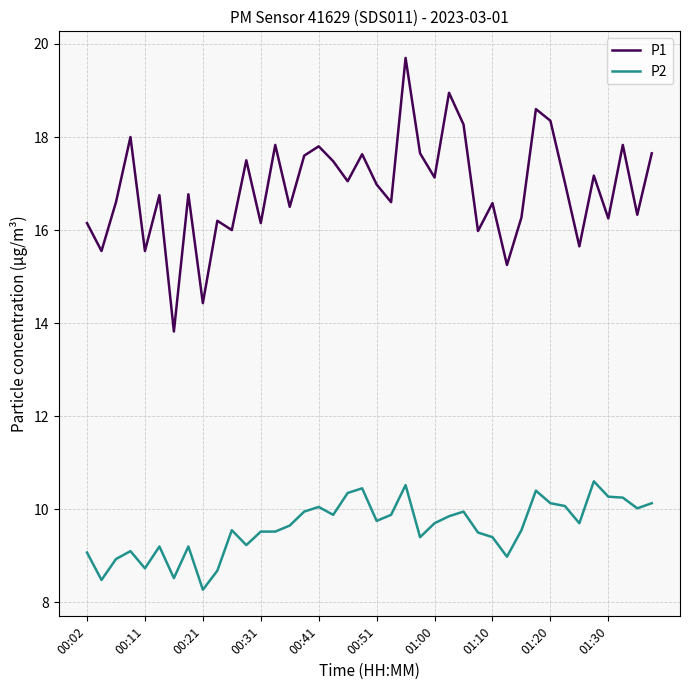

What is the difference between the maximum and minimum values in the P2 series?

2.3